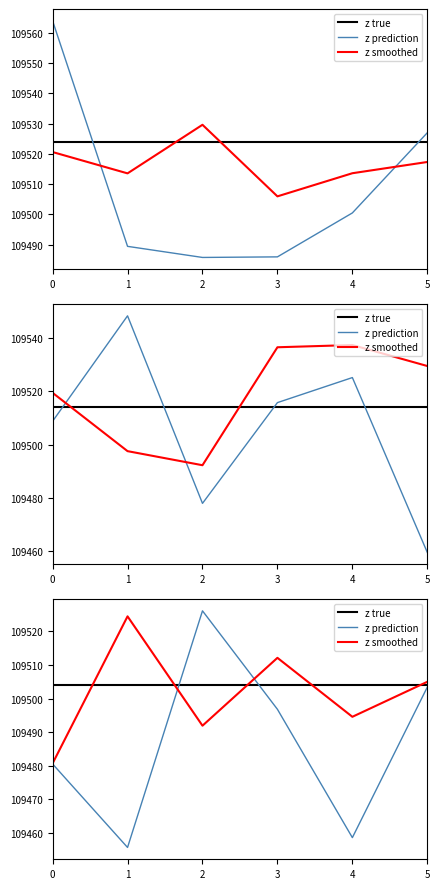

Between 0 and 1, which series saw the biggest shift?

z smoothed